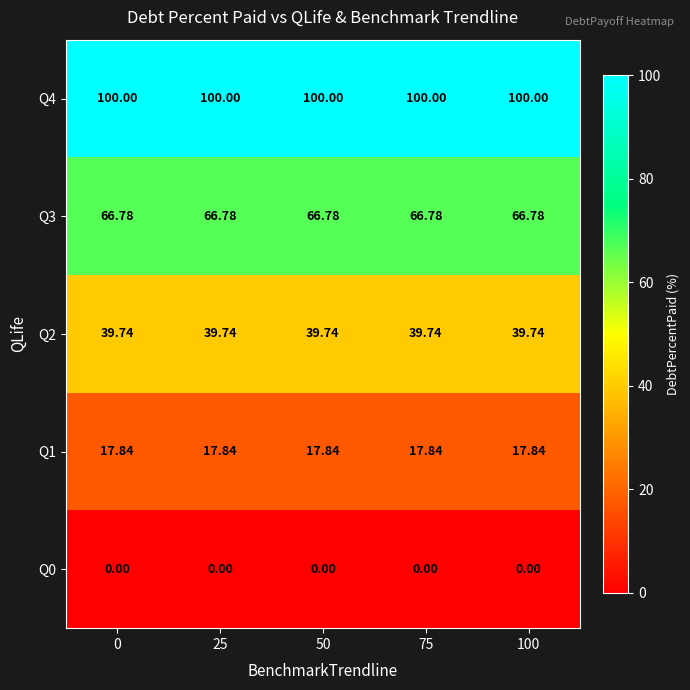

Which series has the largest total across all categories?

Q4